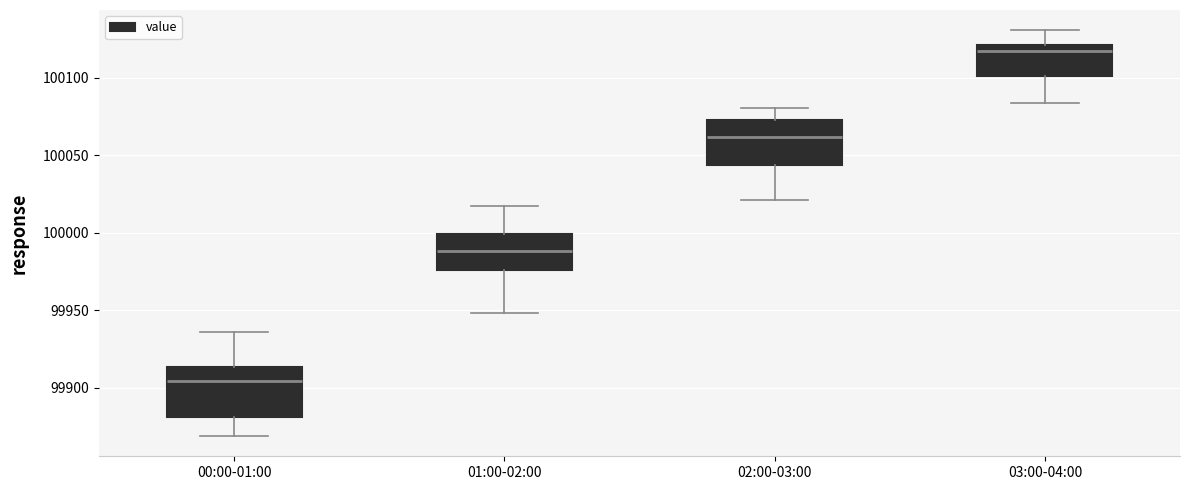

Reading left to right, read every box against the y-axis: the position of its median line, the range the box covers, and the ends of its whiskers. The values are not printed on the chart, so give them approximately, as read against the axis.

00:00-01:00: median 99905, box 99880 to 99915, whiskers 99870 to 99935
01:00-02:00: median 99990, box 99975 to 100000, whiskers 99950 to 100020
02:00-03:00: median 100060, box 100045 to 100075, whiskers 100020 to 100080
03:00-04:00: median 100115, box 100100 to 100120, whiskers 100085 to 100130